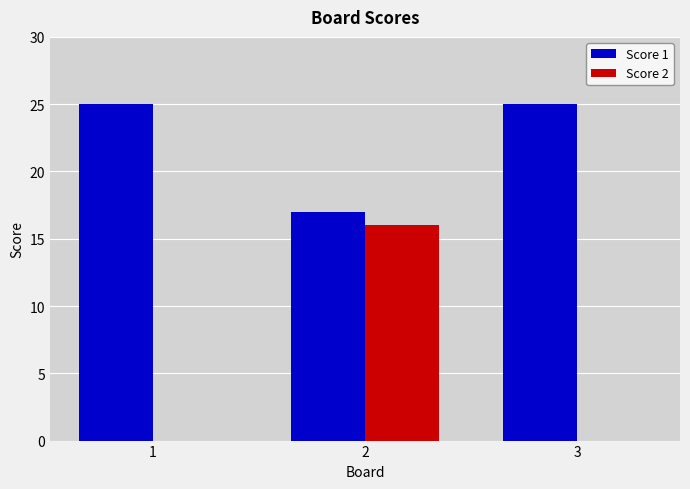

Reading right to left, what are all the values shown in this chart?

Score 1: 3=25	2=17	1=25
Score 2: 3=0	2=16	1=0